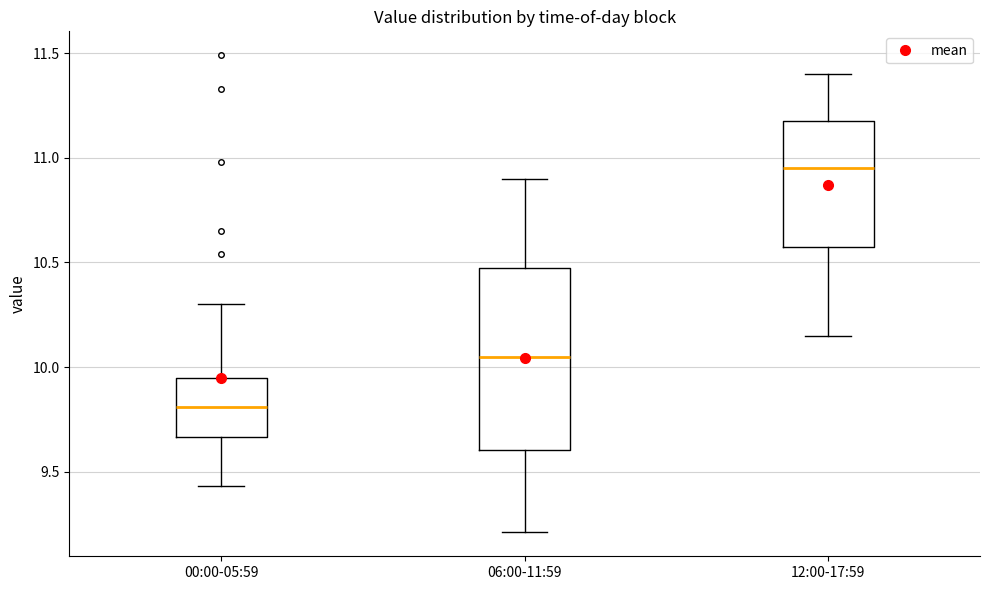

Reading left to right, transcribe this box plot: for each box, give where its median line is, the range the box spans, and where its two whiskers end, as read against the y-axis. The values are not printed on the chart, so give them approximately, as read against the axis.

00:00-05:59: median 9.80, box 9.65 to 9.95, whiskers 9.45 to 10.30
06:00-11:59: median 10.05, box 9.60 to 10.50, whiskers 9.20 to 10.90
12:00-17:59: median 10.95, box 10.60 to 11.20, whiskers 10.15 to 11.40